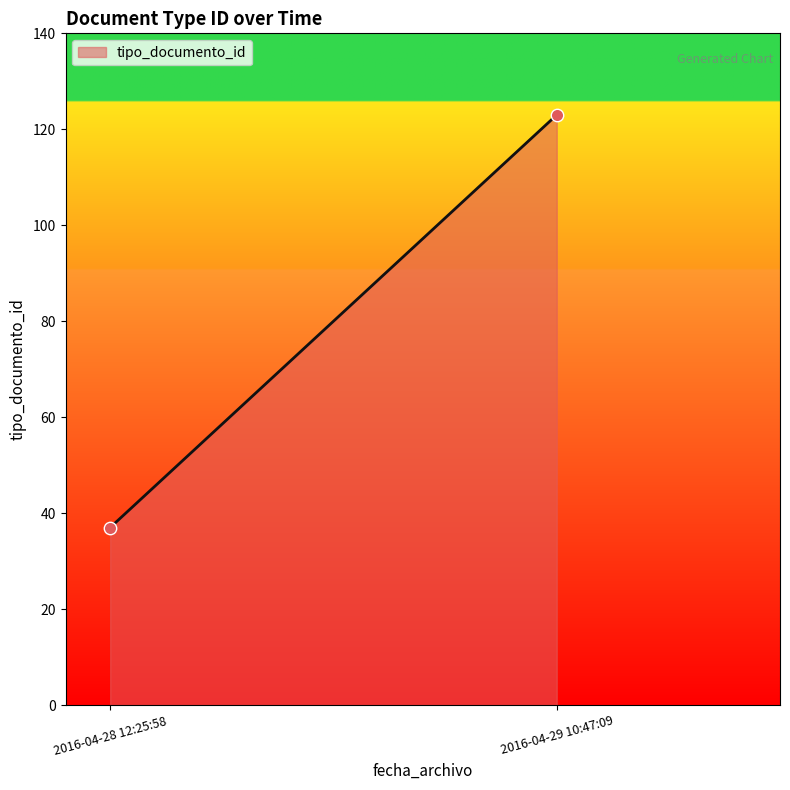

What is the greatest value displayed?

123.0